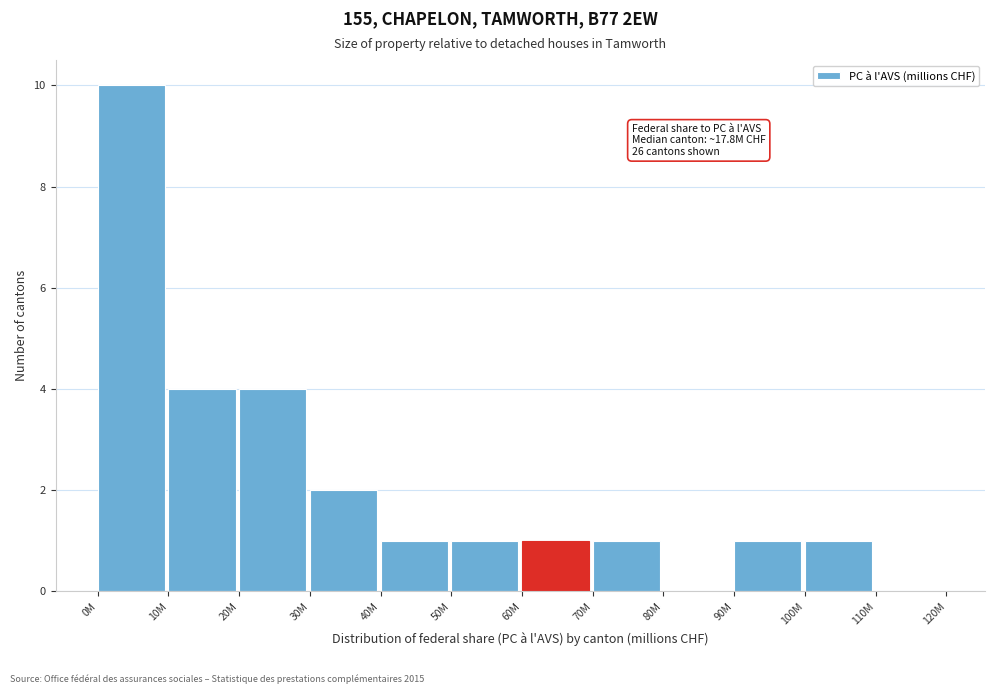

Reading left to right, transcribe all the data shown in this chart.

0M=10	10M=4	20M=4	30M=2	40M=1	50M=1	60M=1	70M=1	80M=0	90M=1	100M=1	110M=0